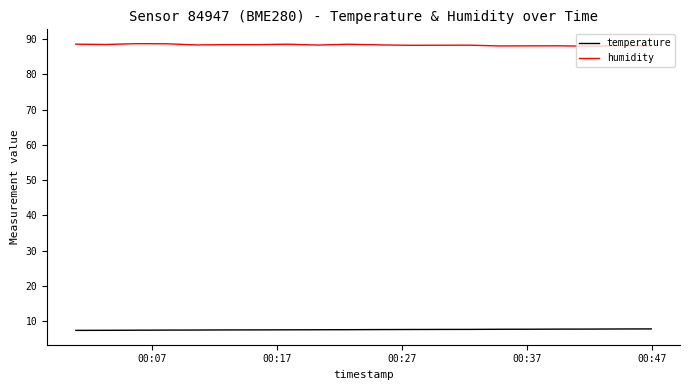

Rank the series by their average value, from highest to lowest.

humidity, temperature